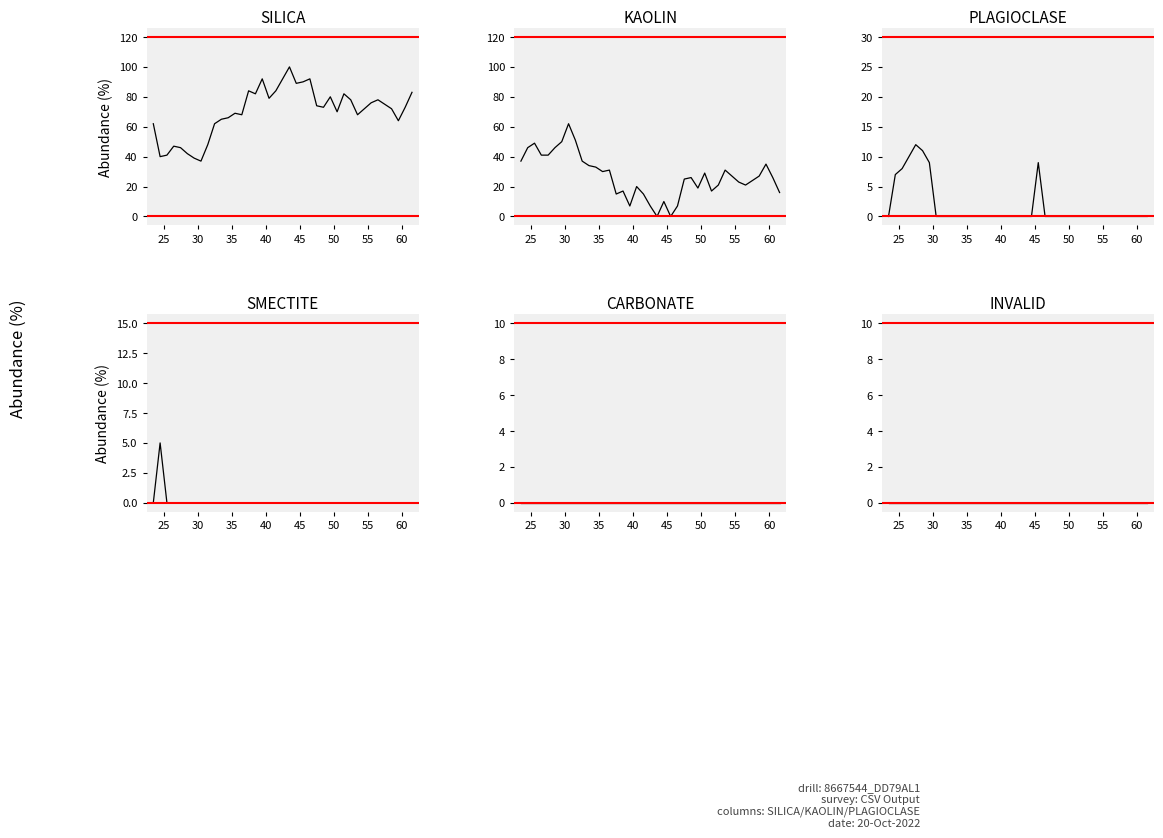

True or false: SMECTITE and SILICA intersect in this chart.

False